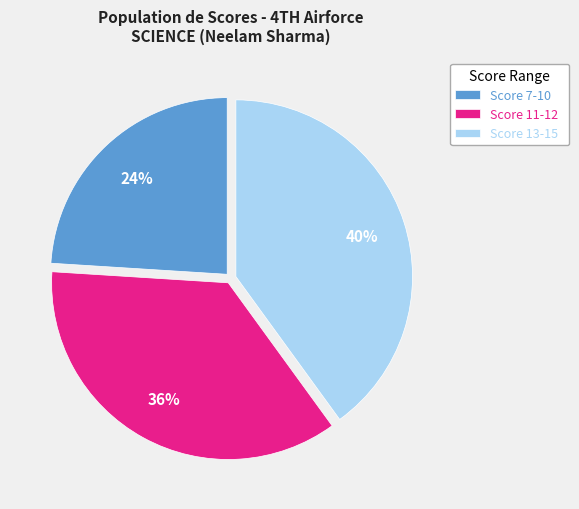

Combined, do Score 7-10 and Score 13-15 account for over 50%?

Yes